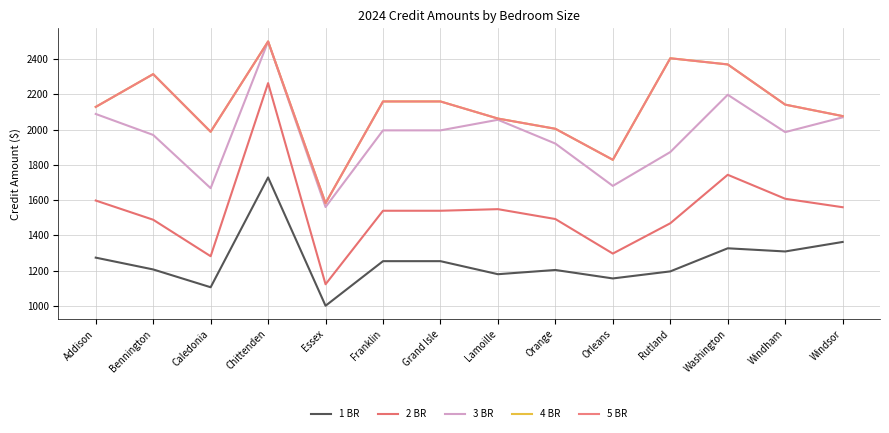

True or false: 3 BR and 1 BR intersect in this chart.

False